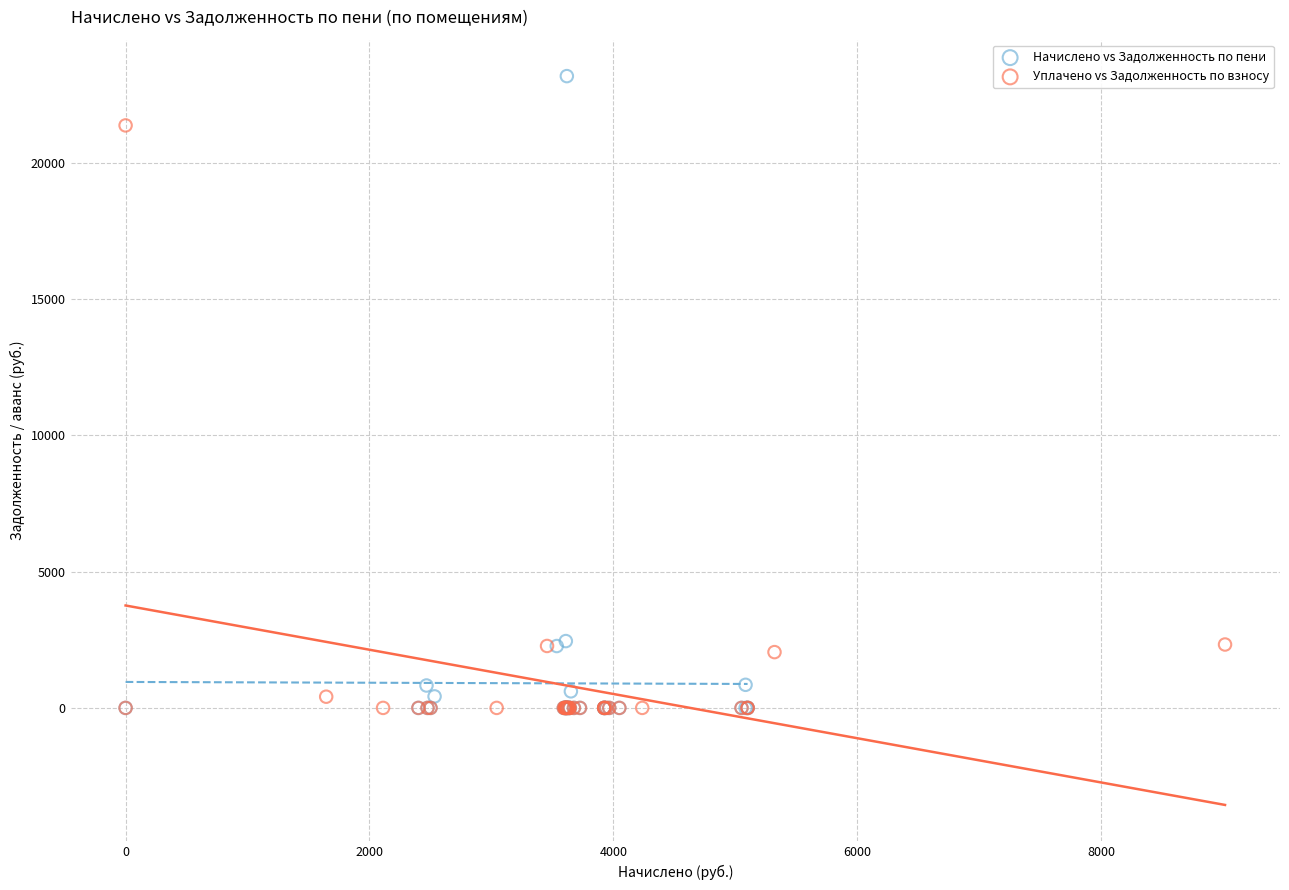

Which series has the largest Y range (max minus min)?

Начислено vs Задолженность по пени